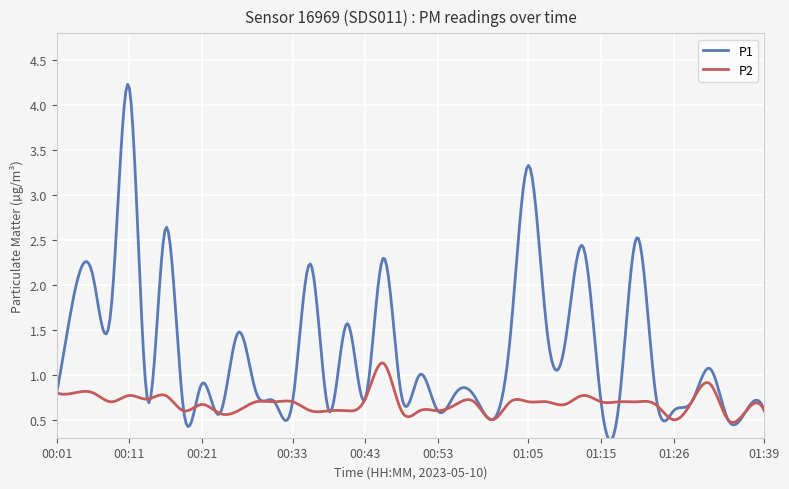

Rank the series by their average value, from highest to lowest.

P1, P2